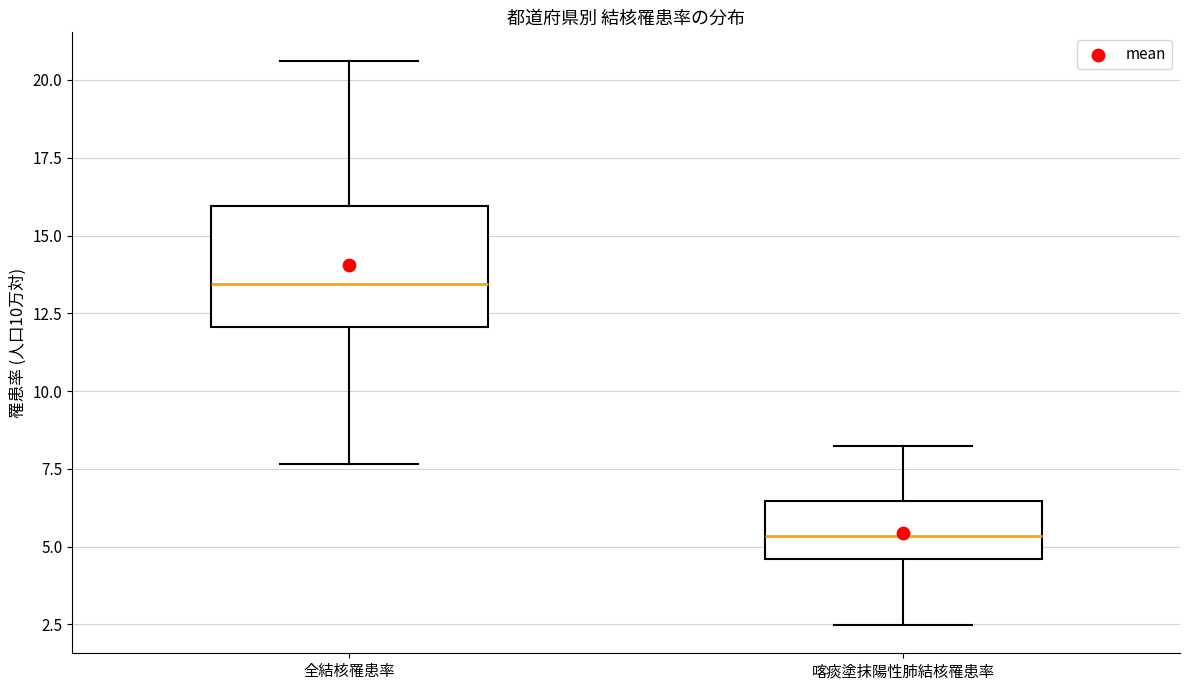

Which box is the tallest, from its lower edge to its upper edge?

全結核罹患率